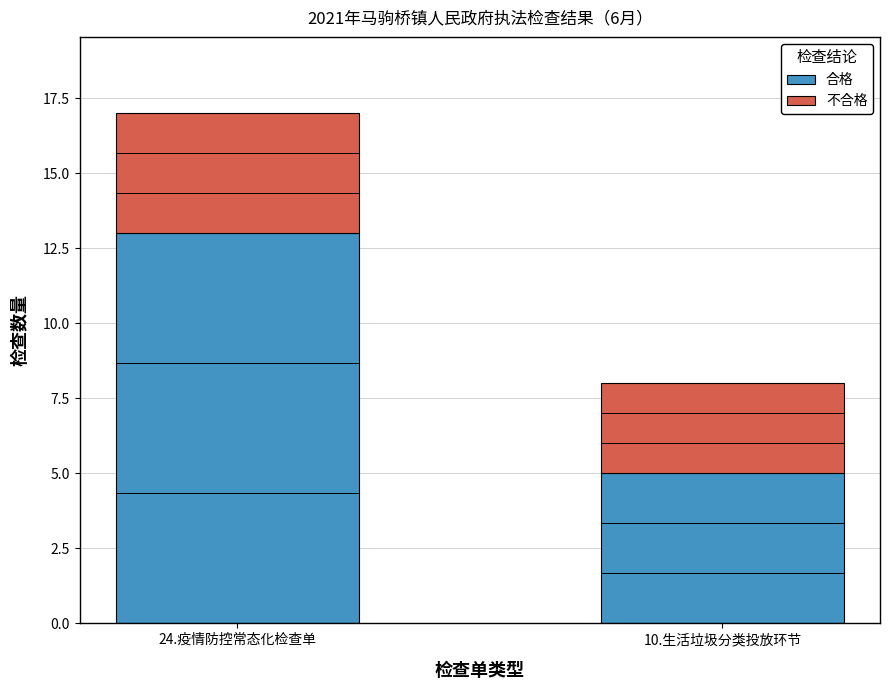

Reading left to right, what are the values for 合格?

24.疫情防控常态化检查单=13	10.生活垃圾分类投放环节=5